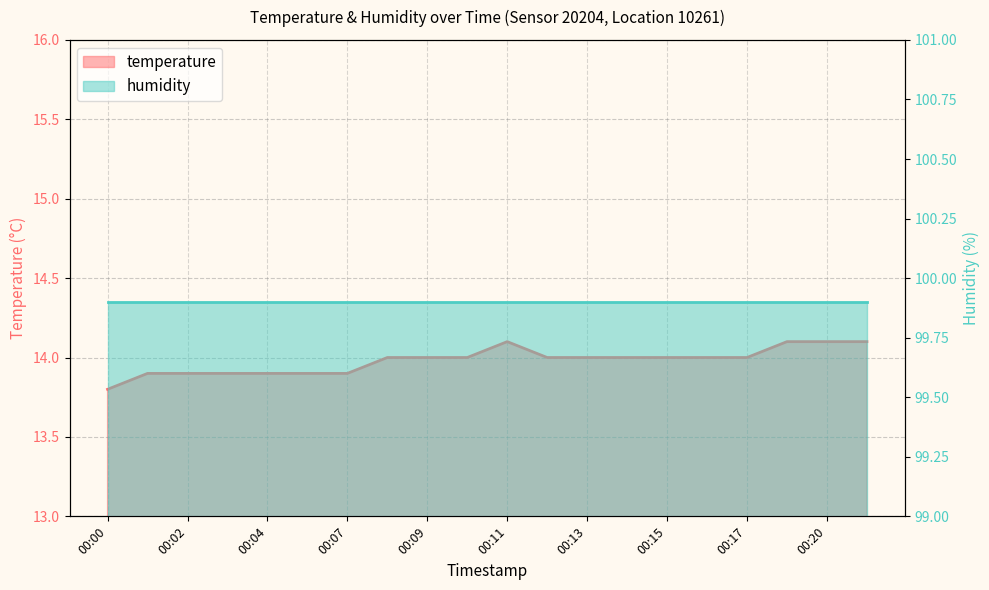

True or false: there are more than 0 points higher than both neighbors.

True